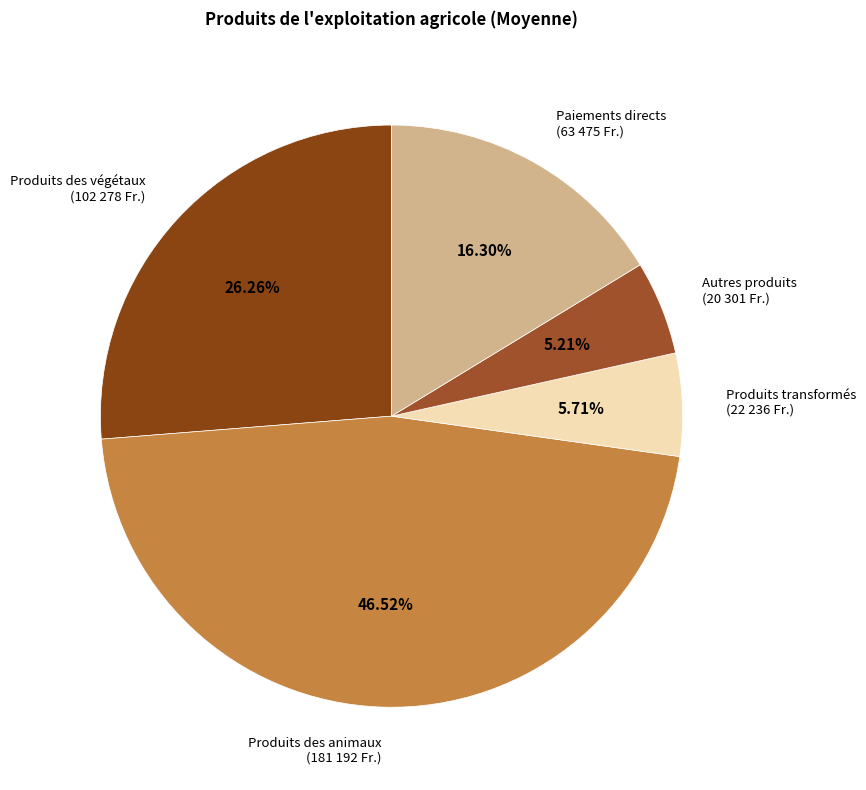

Is there any slice that represents more than half of the pie?

No